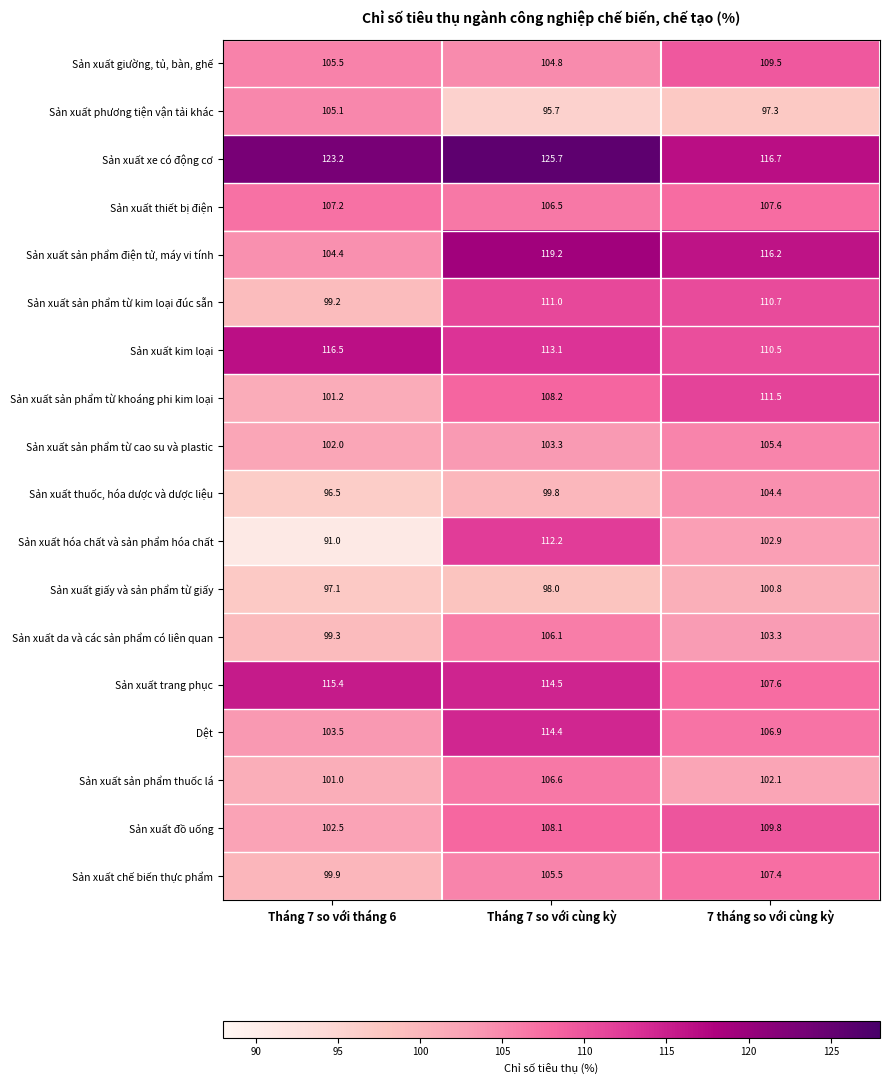

At which category does the chart reach its minimum across all series?

Tháng 7 so với tháng 6